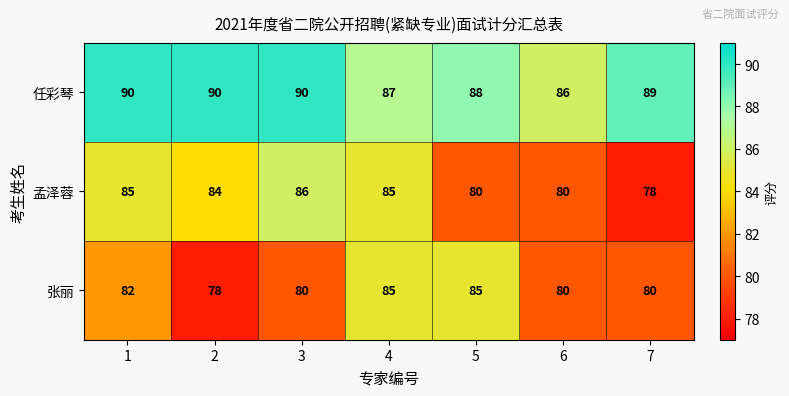

What is the greatest value displayed?

90